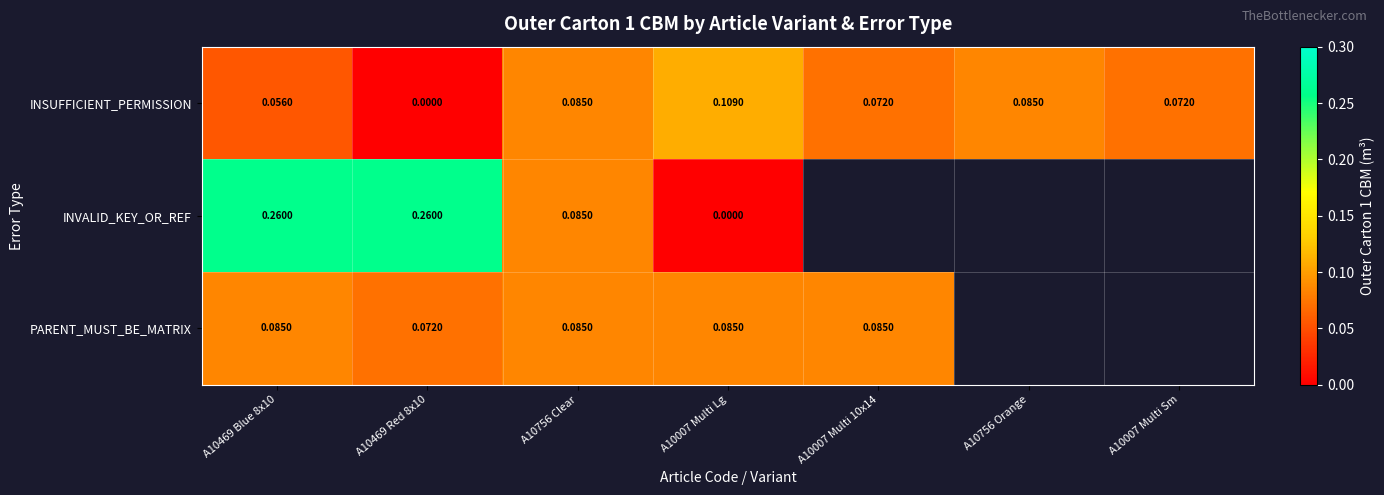

Between A10469 Red 8x10 and A10756 Clear, which series saw the biggest shift?

INVALID_KEY_OR_REF